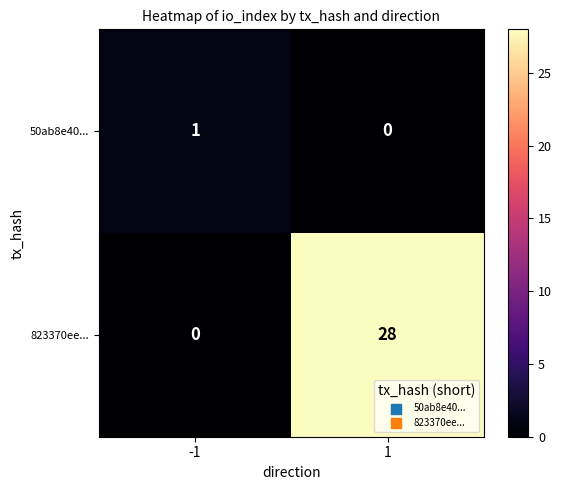

At which category is the sum across all series the highest?

1